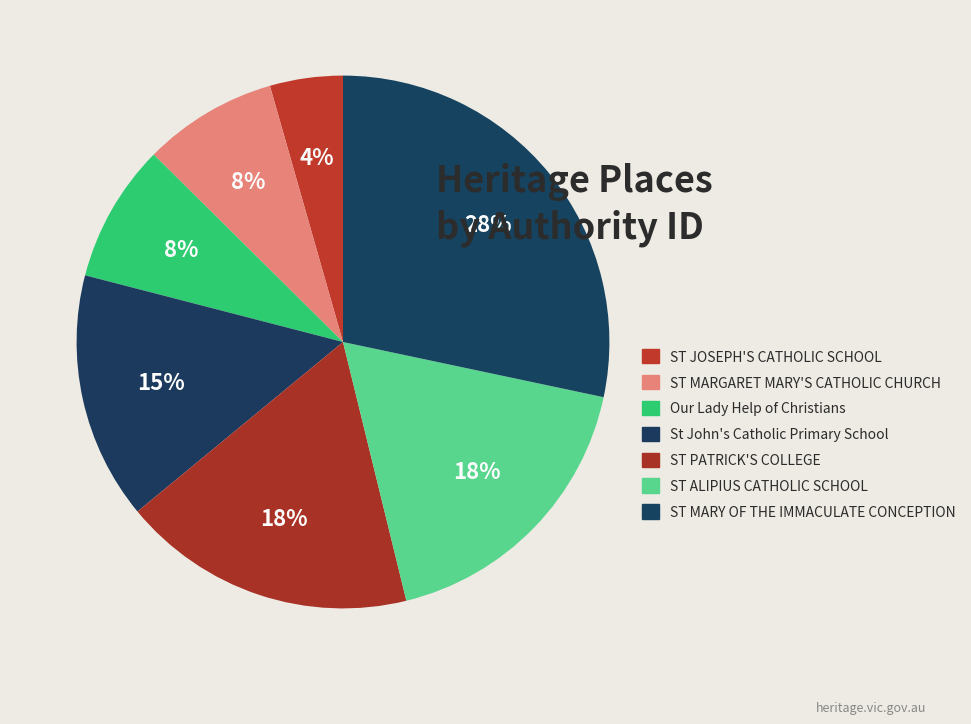

What portion of the pie excludes ST ALIPIUS CATHOLIC SCHOOL?

82.1%